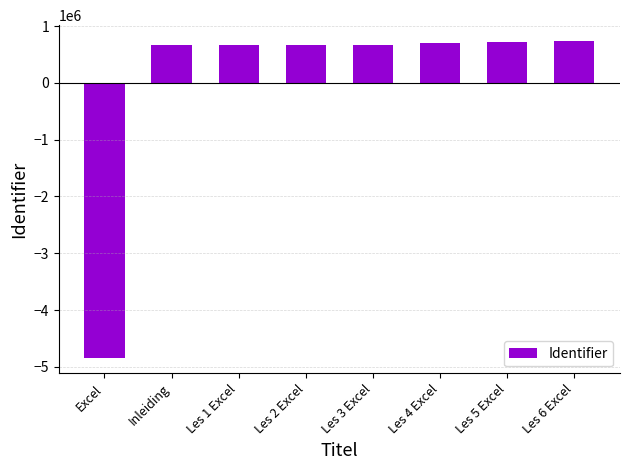

What is the label of the 7th bar from the right?

Inleiding